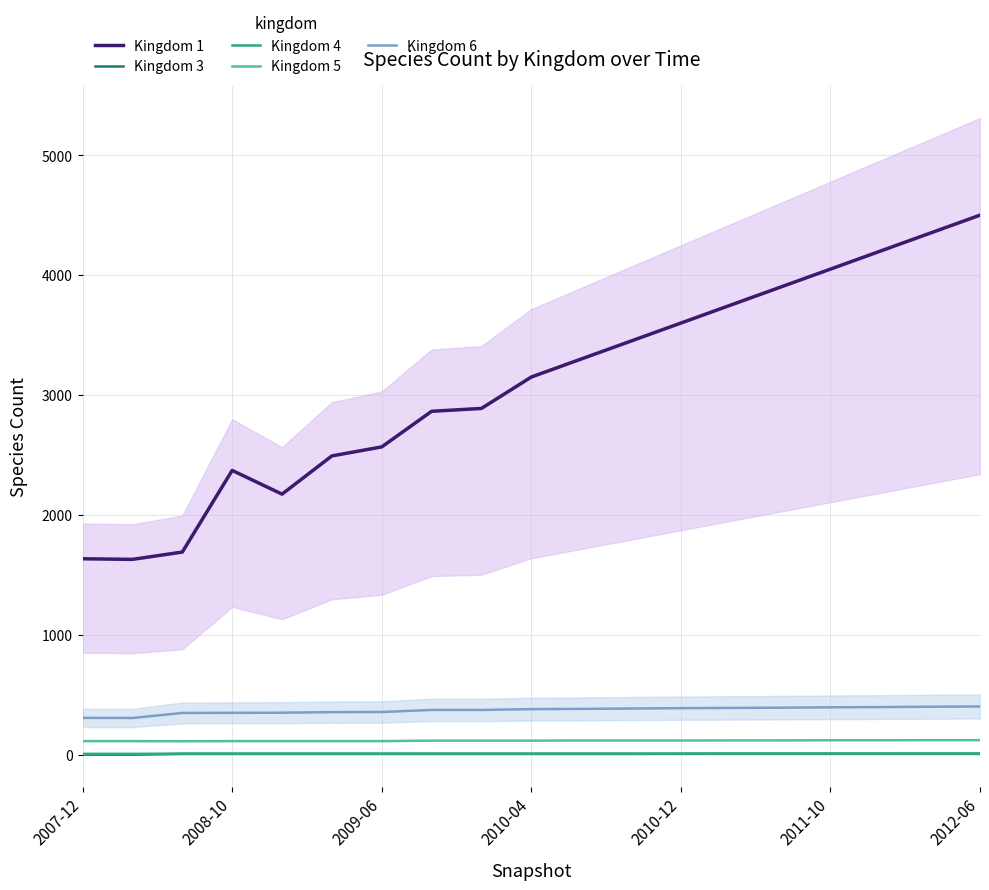

Does the chart have visible grid lines?

Yes